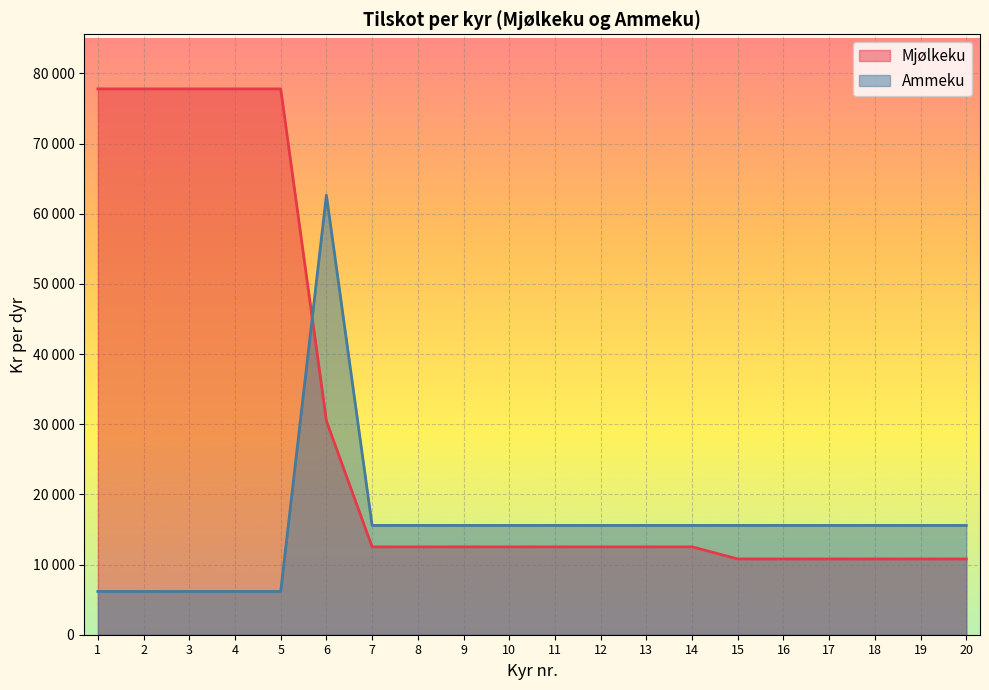

Reading left to right, list all the values displayed in this chart.

Mjølkeku: 1=77793	2=77793	3=77793	4=77793	5=77793	6=30473	7=12523	8=12523	9=12523	10=12523	11=12523	12=12523	13=12523	14=12523	15=10801	16=10801	17=10801	18=10801	19=10801	20=10801
Ammeku: 1=6166	2=6166	3=6166	4=6166	5=6166	6=62638	7=15578	8=15578	9=15578	10=15578	11=15578	12=15578	13=15578	14=15578	15=15578	16=15578	17=15578	18=15578	19=15578	20=15578